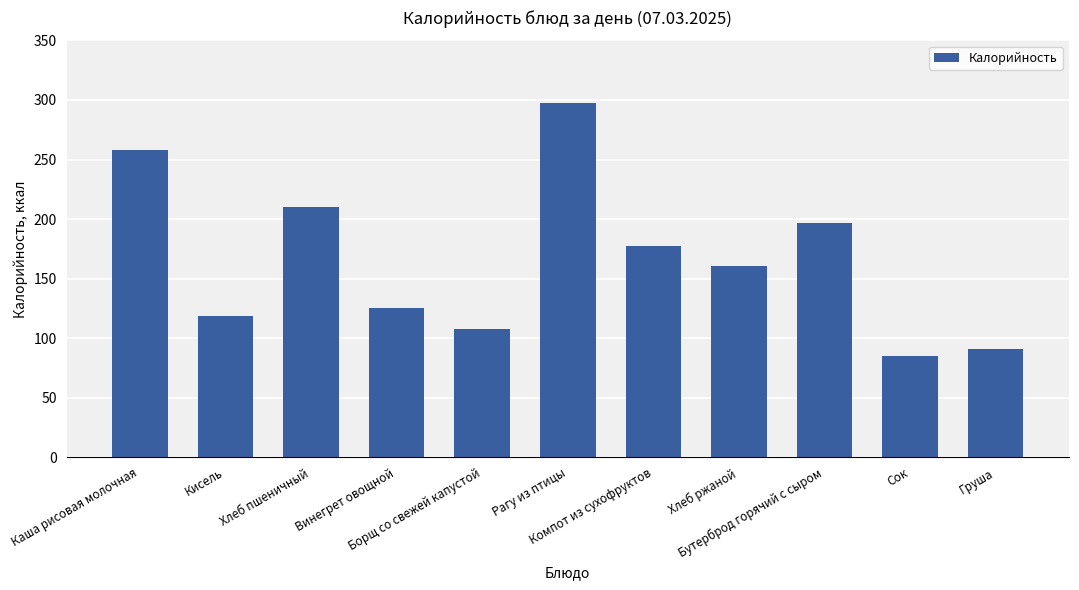

Between Компот из сухофруктов and Рагу из птицы, which is larger?

Рагу из птицы